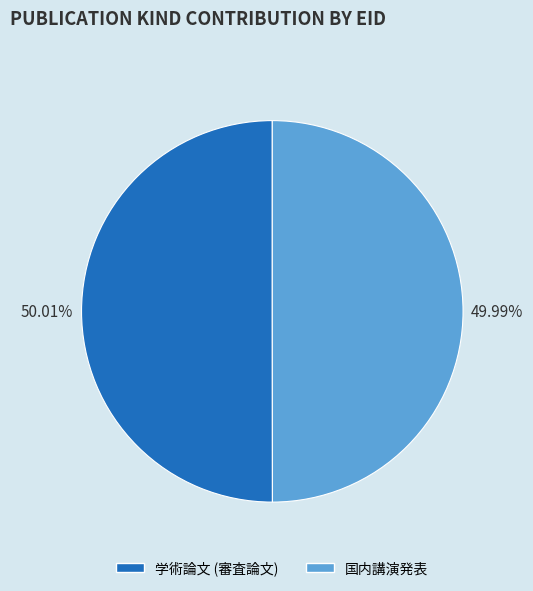

Count the number of slices in the pie.

2